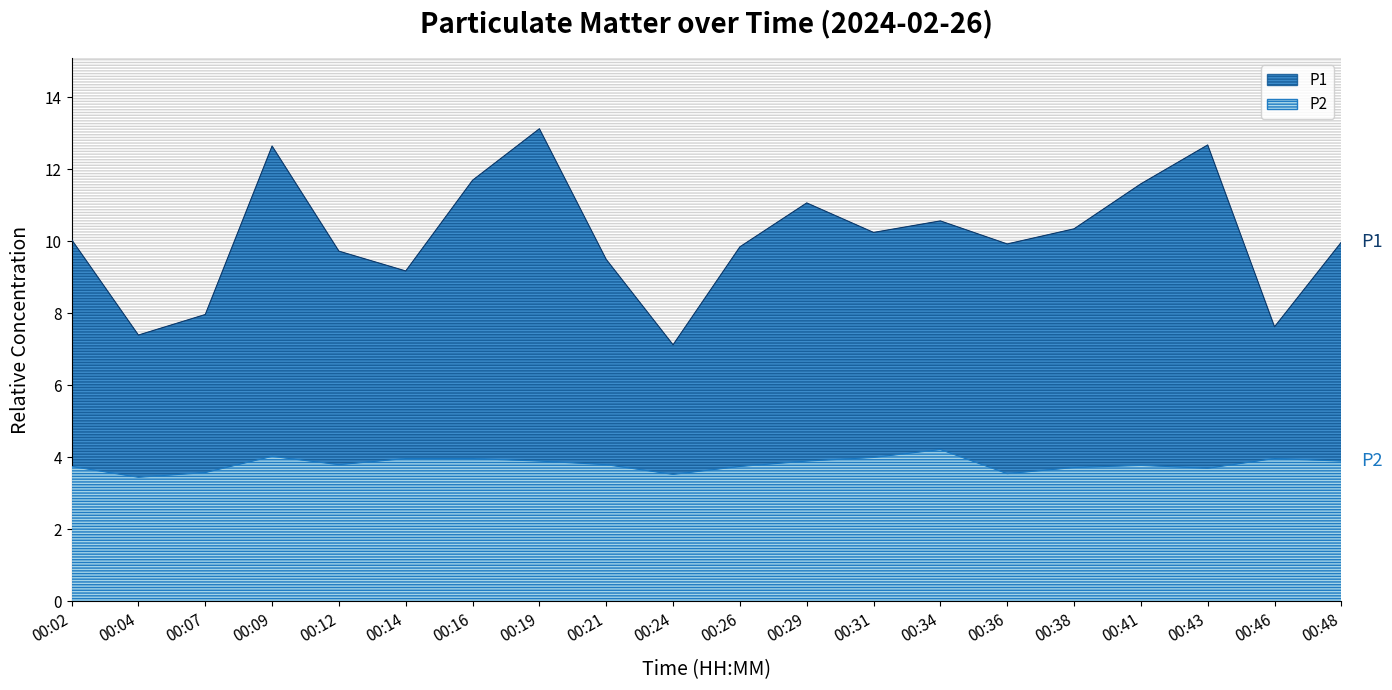

How many lines are shown in the chart?

2